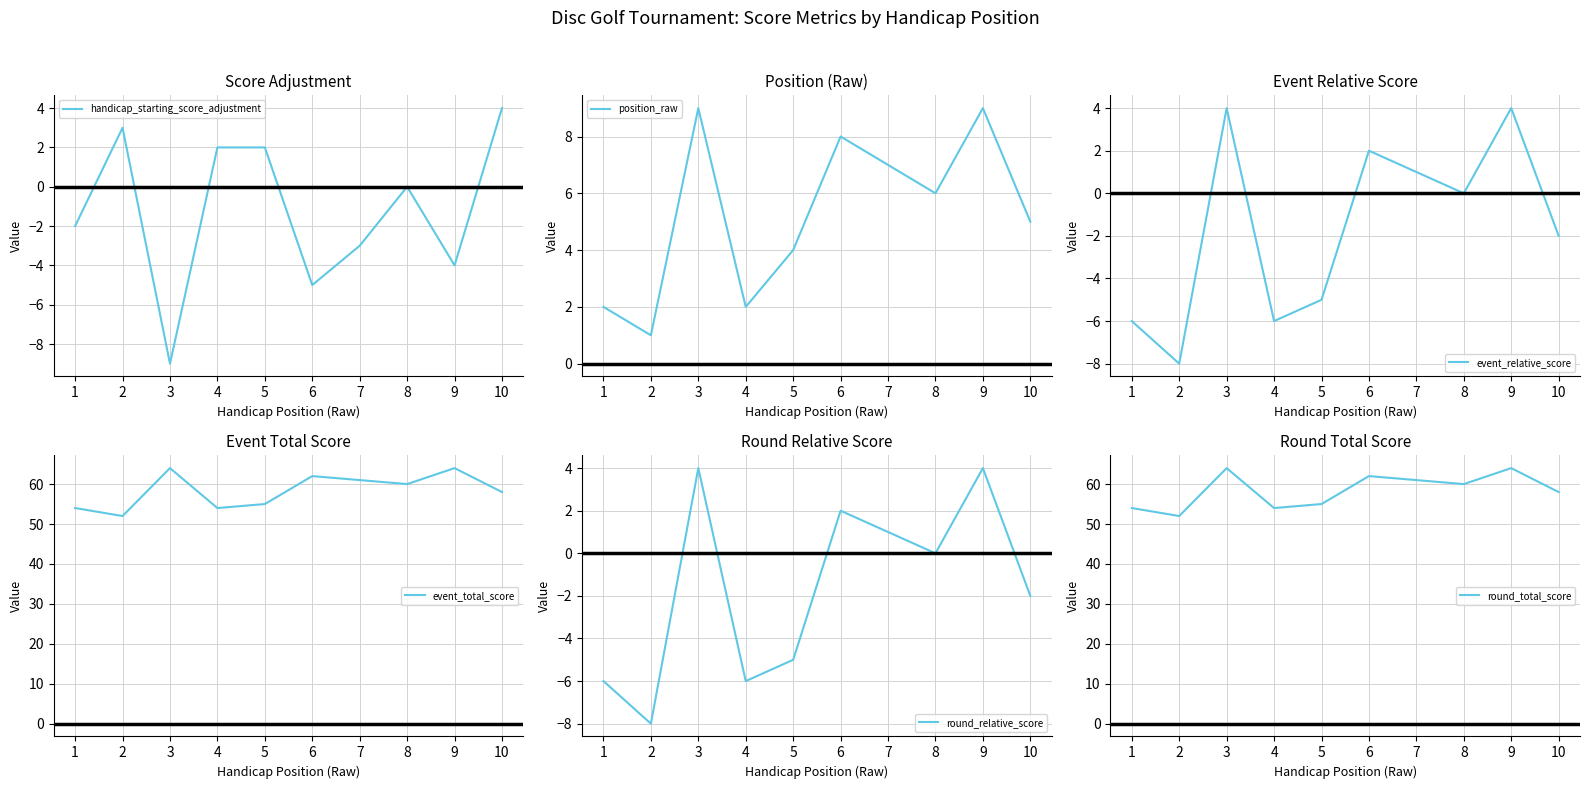

What is the total value across all series at 9?

141